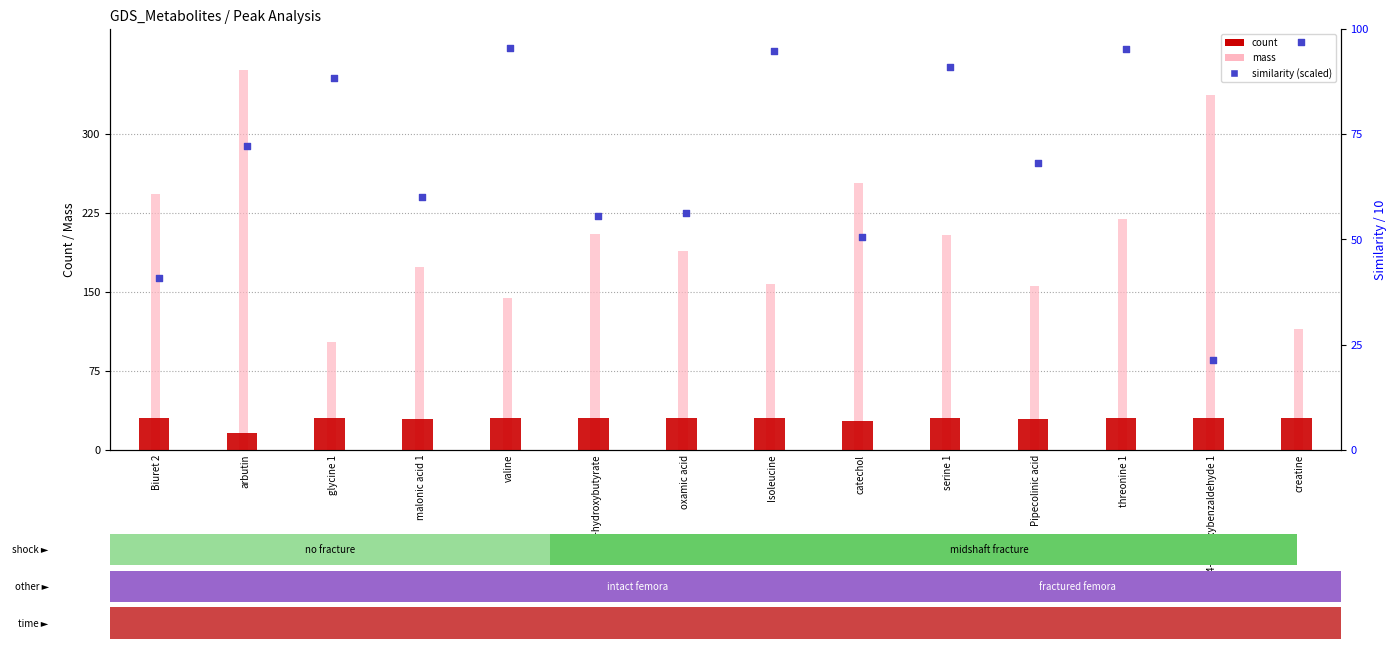

Which series reaches the maximum Y coordinate?

mass